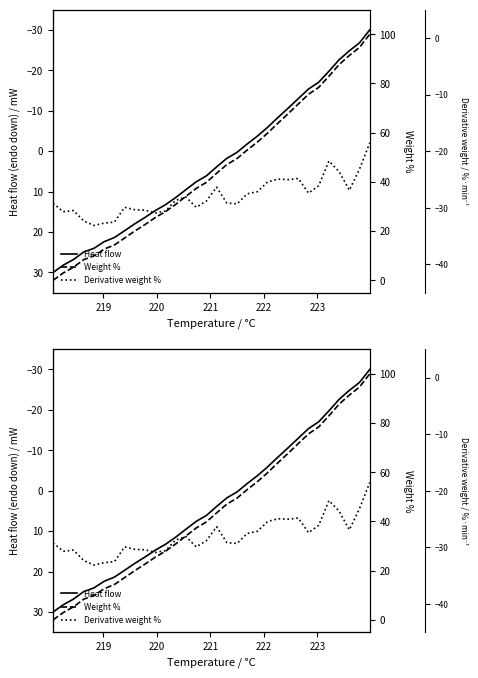

What is the sum of all Heat flow values?

100.6